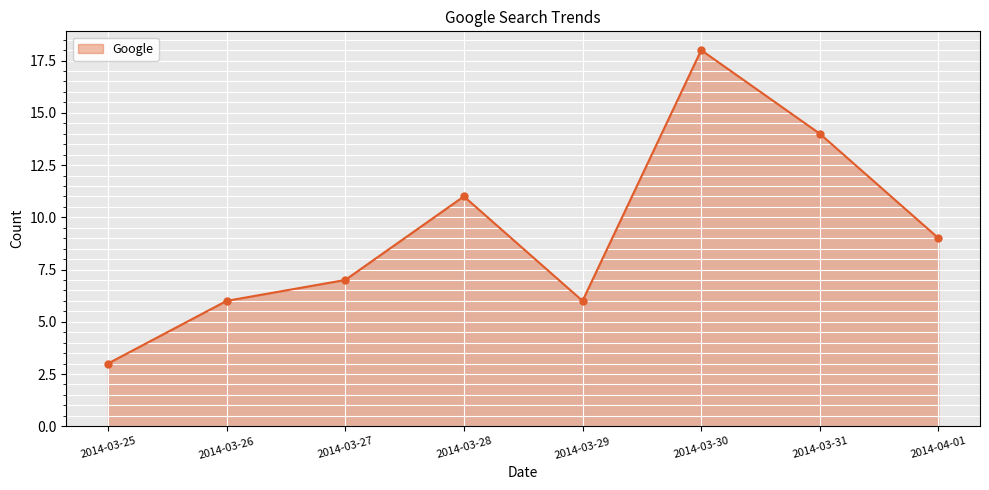

Is it true that the value at 2014-03-30 is 18?

True